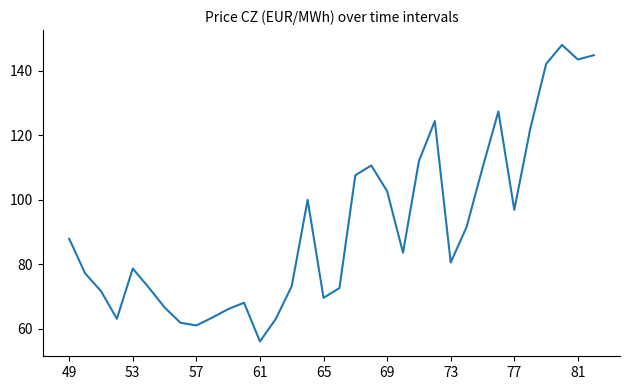

What is the greatest value displayed?

148.1